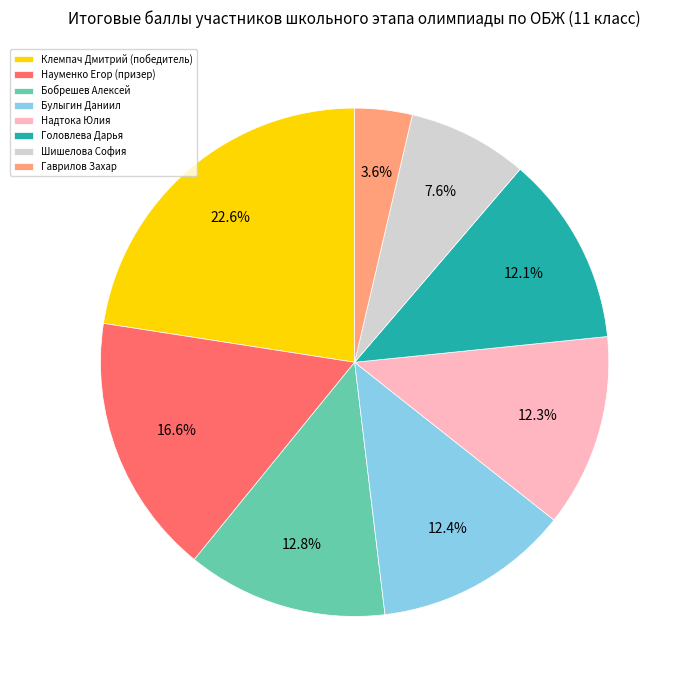

Does Головлева Дарья account for over 50% of the chart?

No